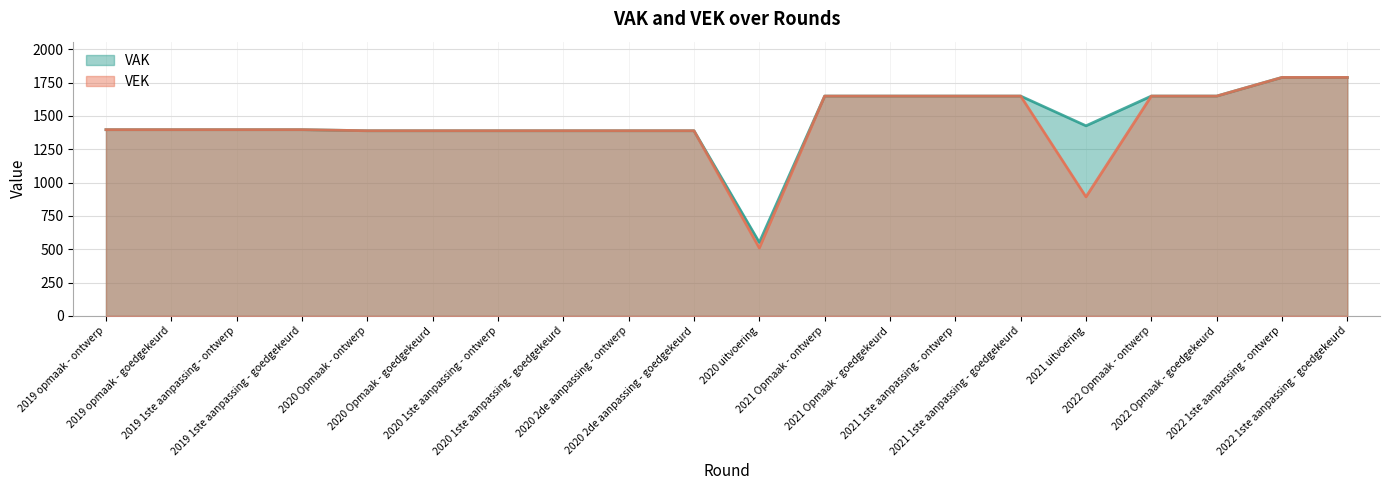

Where is VAK nearest to the value 1170?

2020 Opmaak - ontwerp